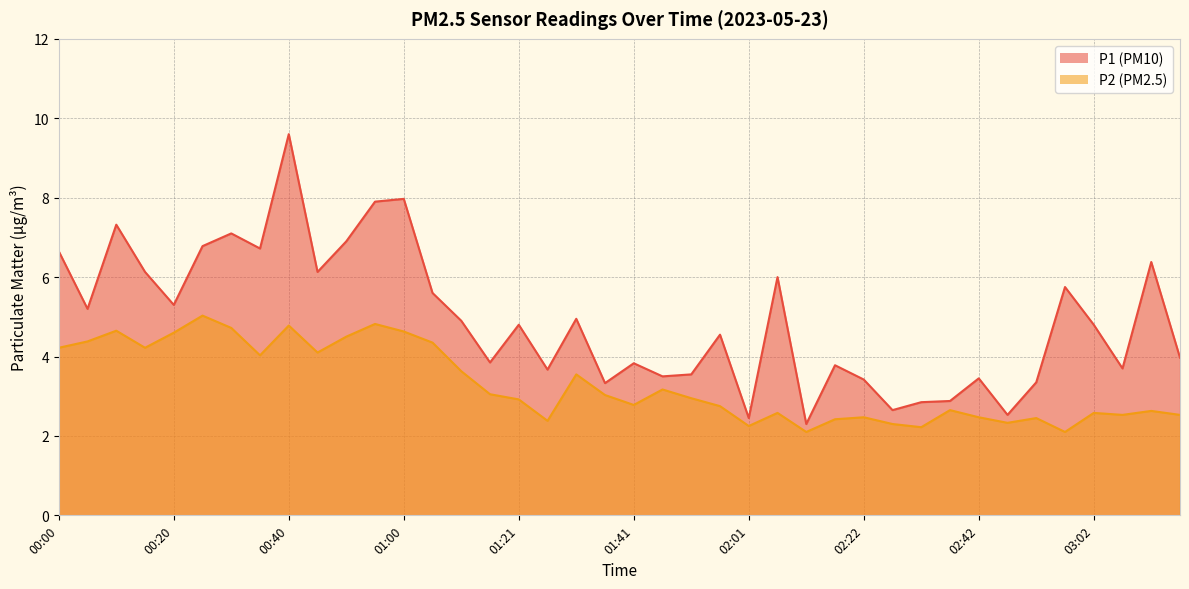

What is the sum of the P2 values at 02:27 and 00:35?

6.3